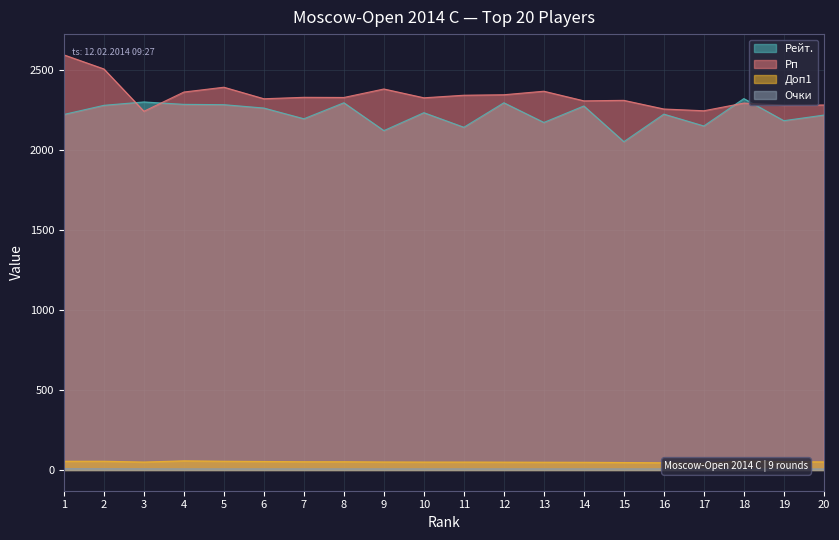

How many intersections are there between Рп and Рейт.?

4